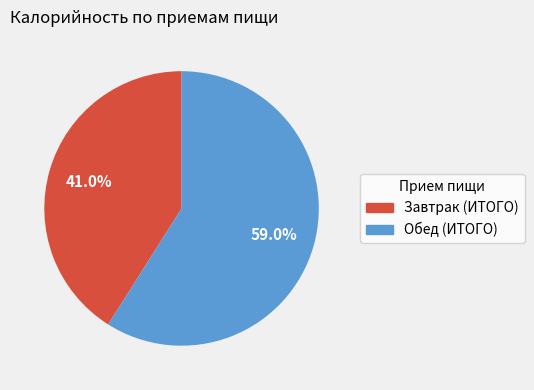

What percentage is NOT represented by Обед (ИТОГО)?

41.0%